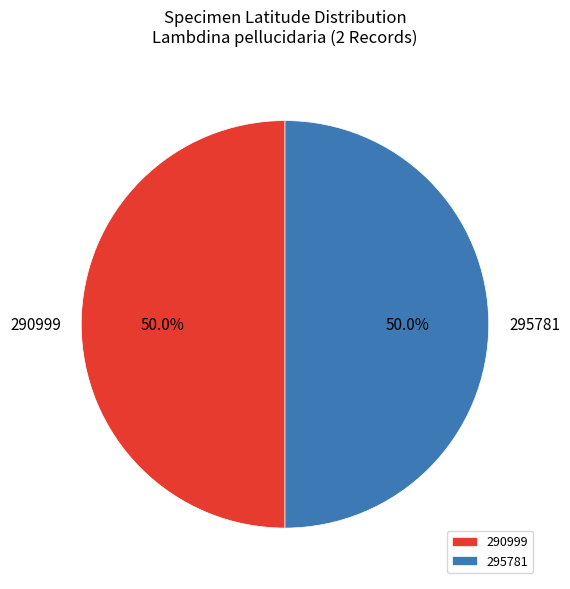

What is the ratio of the value at 290999 to the value at 295781?

1.0